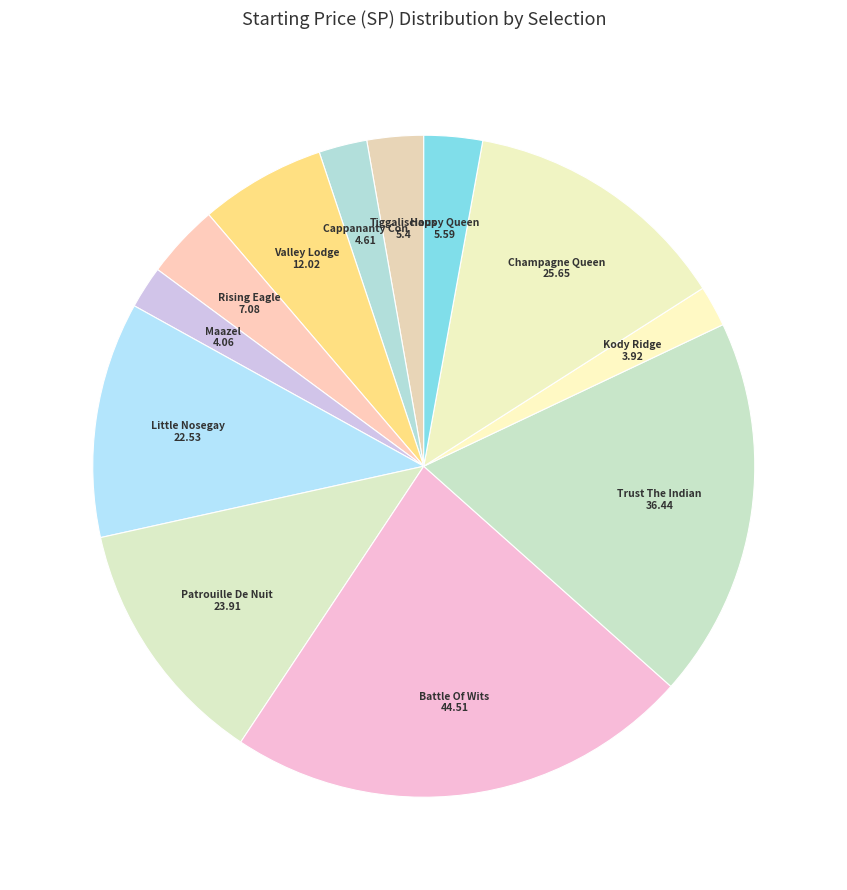

Is there any slice that represents more than half of the pie?

No